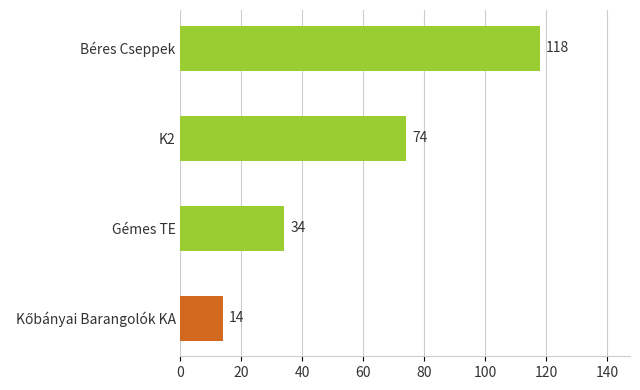

Reading bottom to top, extract all data points from this chart.

14	34	74	118